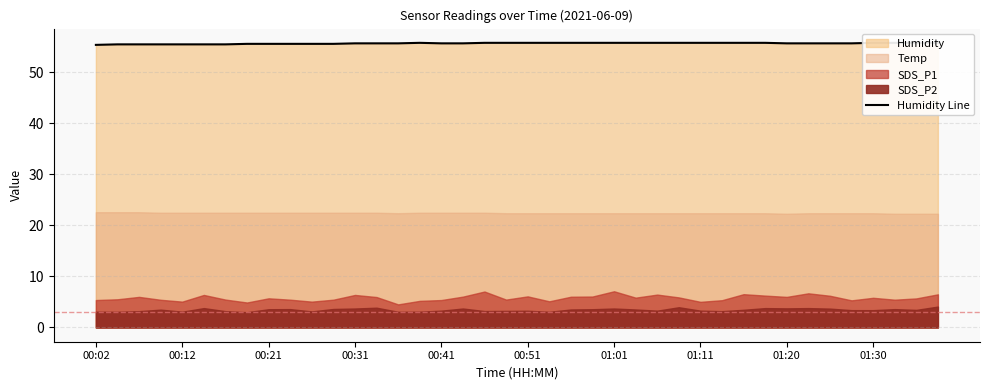

The chart shows a value of 82.0 at 39. True or false?

False